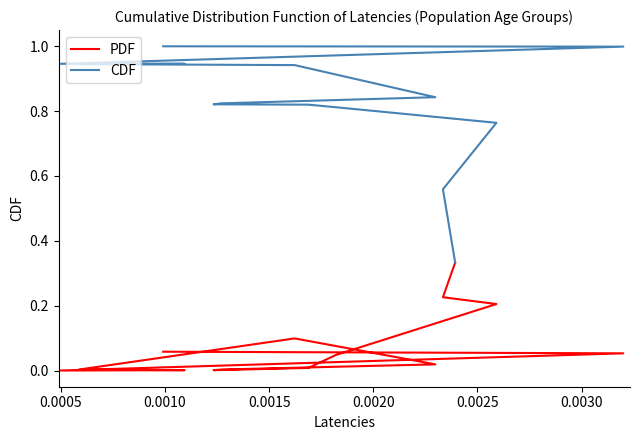

What is the difference between the maximum and minimum values in the PDF series?

0.3